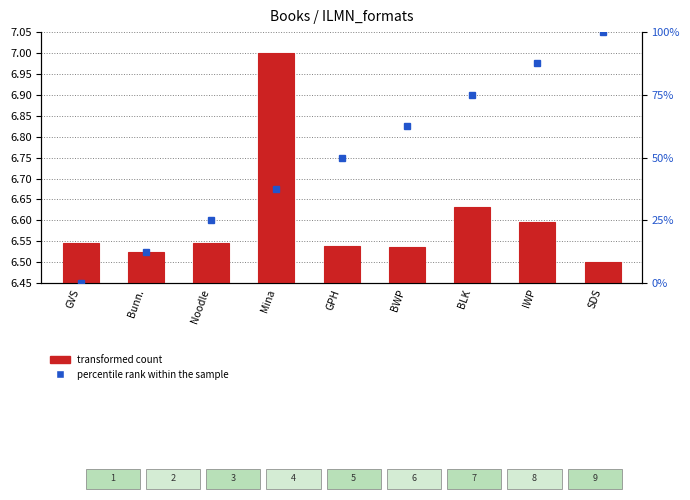

True or false: percentile rank within the sample has a value of 37.5 at Mina.

True